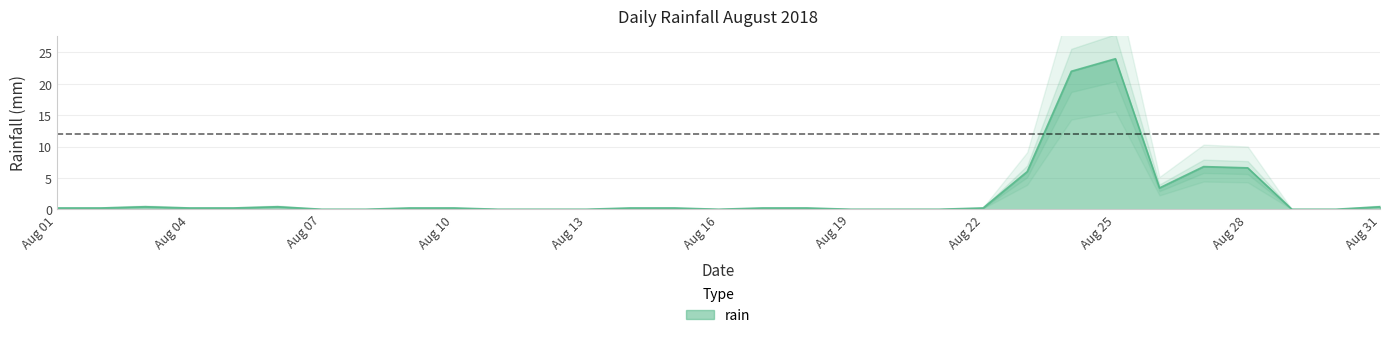

Does the chart have visible grid lines?

Yes